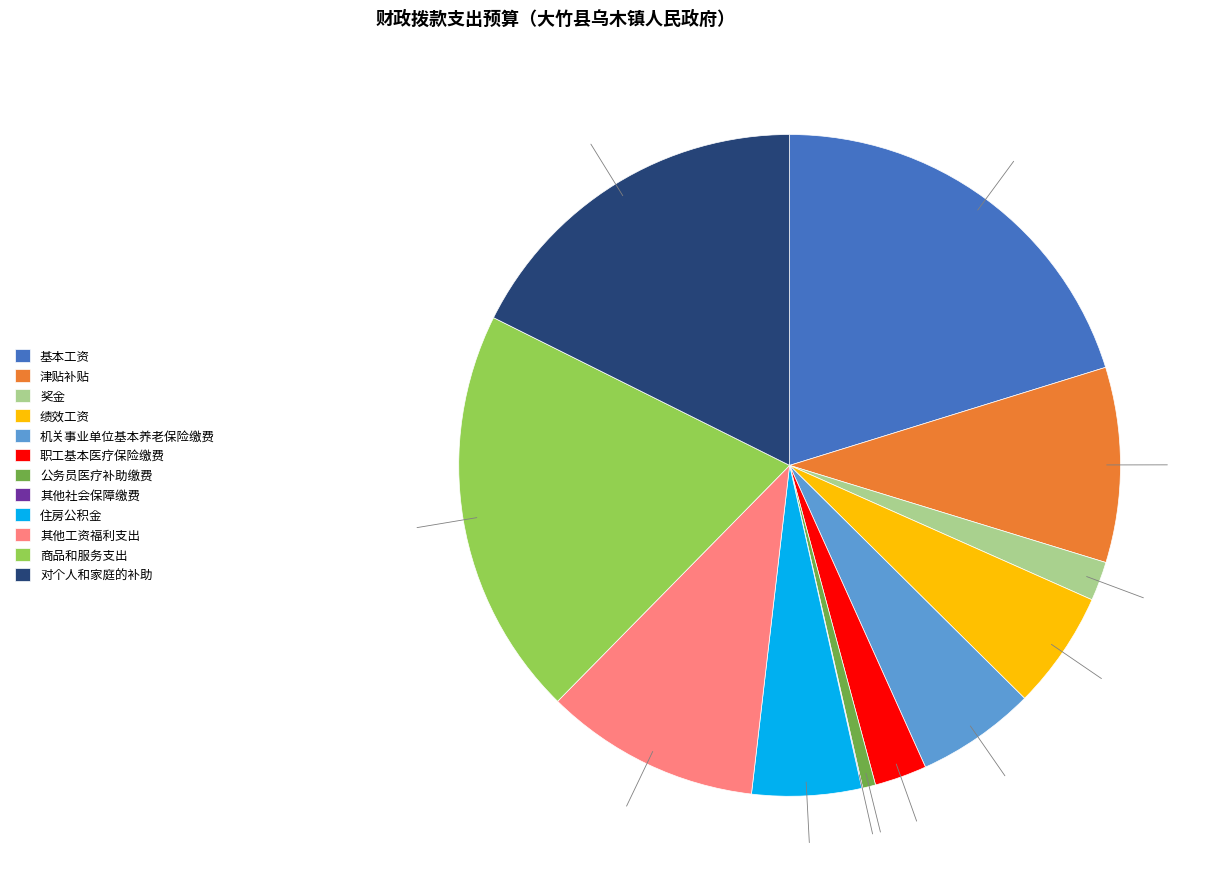

Is there a majority slice in this chart?

No